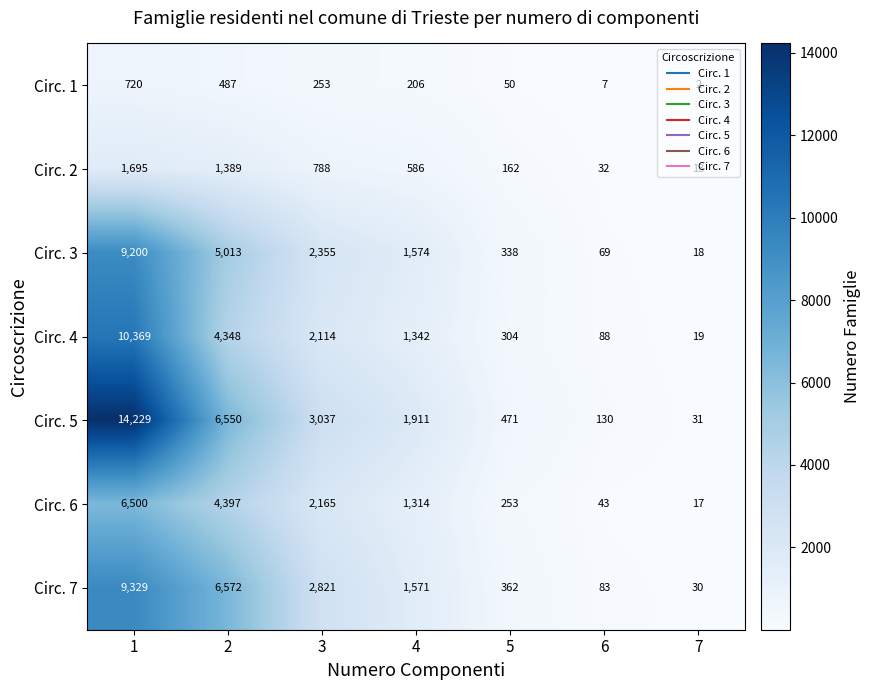

Rank the series by their maximum value, from highest to lowest.

Circ. 5, Circ. 4, Circ. 7, Circ. 3, Circ. 6, Circ. 2, Circ. 1